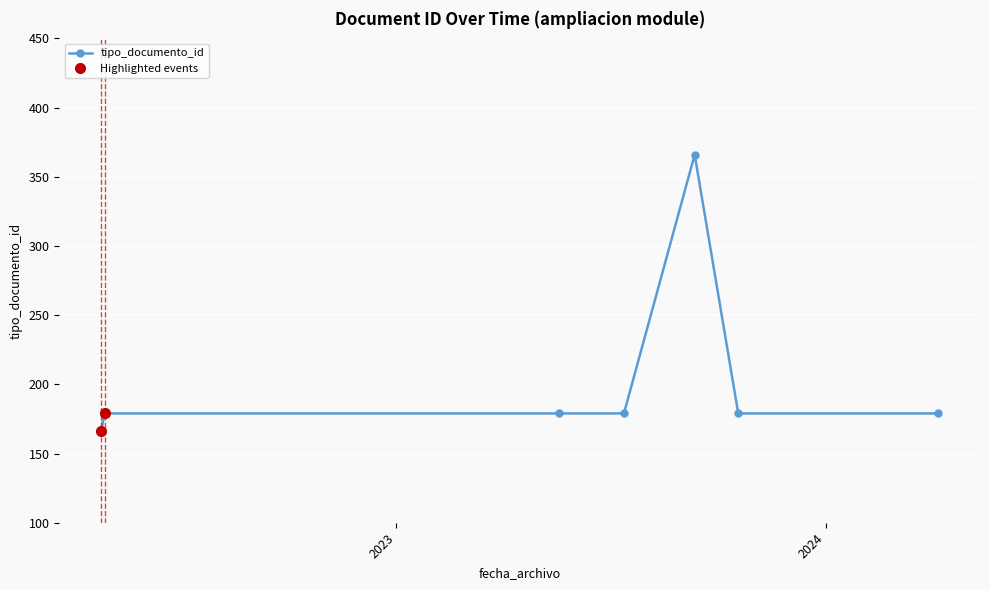

What is the minimum value for tipo_documento_id?

166